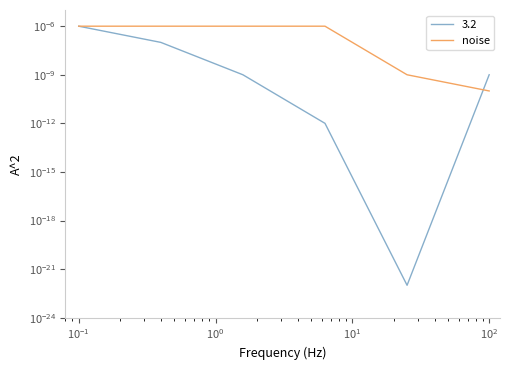

Does the chart display data point markers on the line(s)?

No